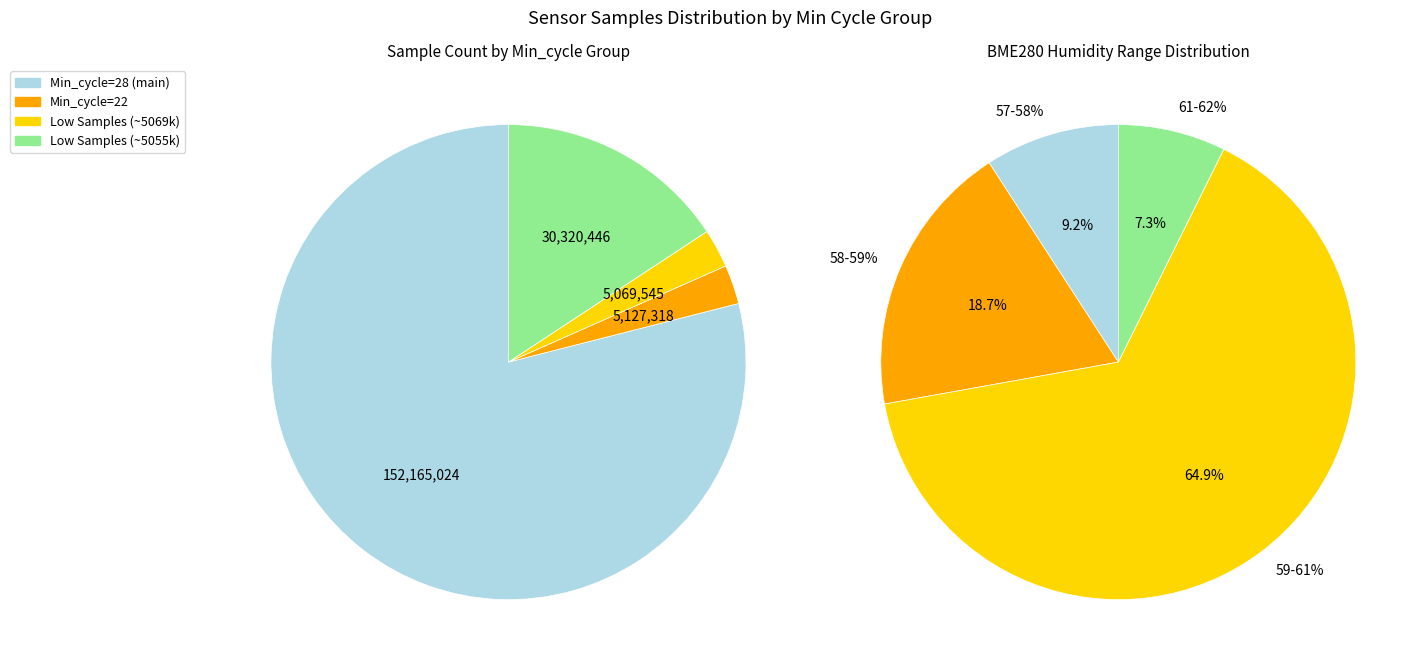

Is it true that 28 is 1% of the pie?

False